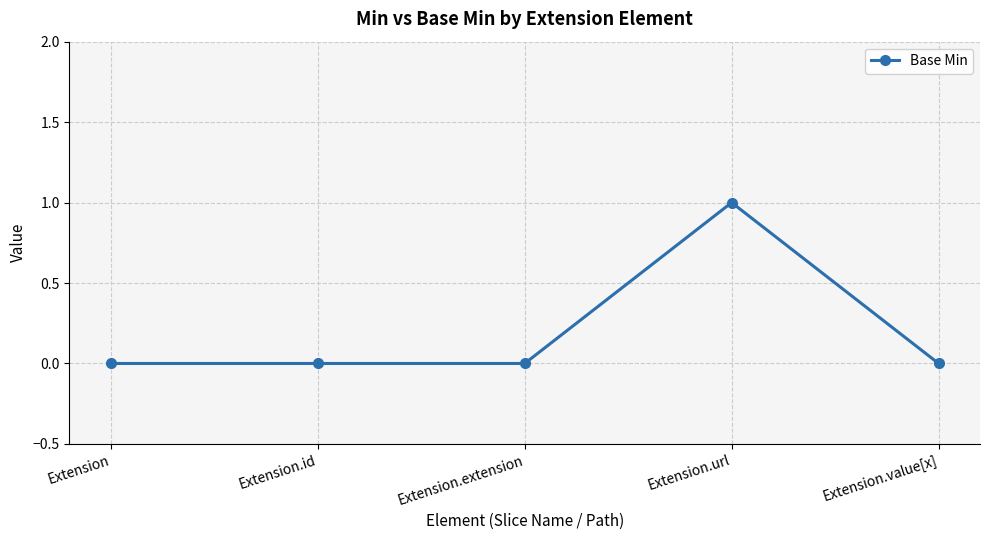

What is the maximum value shown in the chart?

1